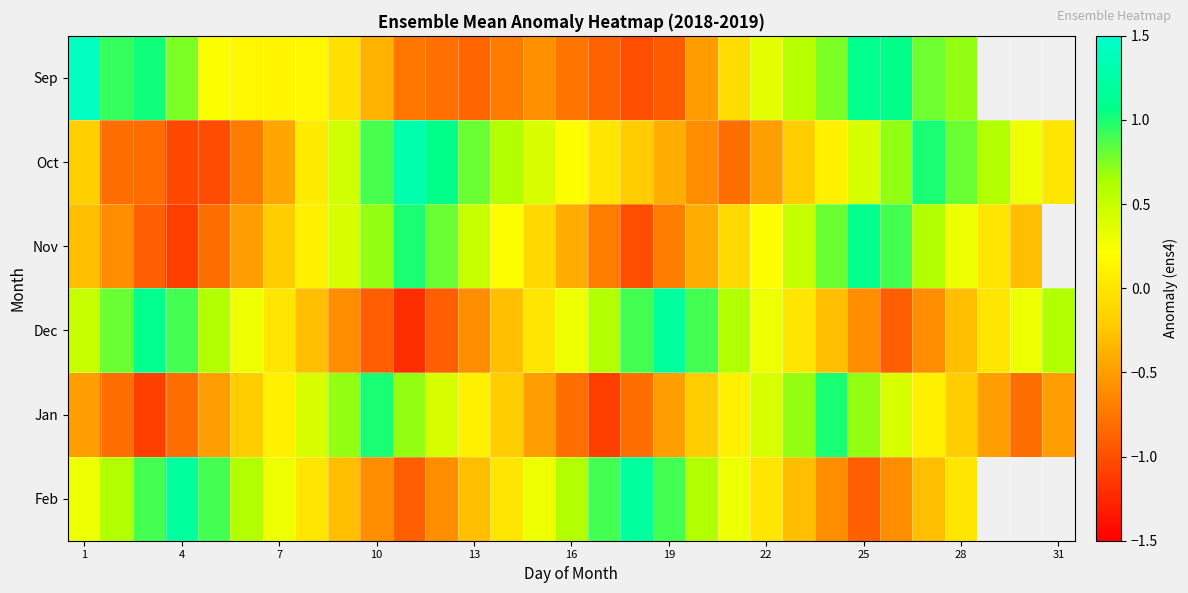

Rank the series at 4 from highest to lowest value.

Feb, Dec, Sep, Jan, Oct, Nov